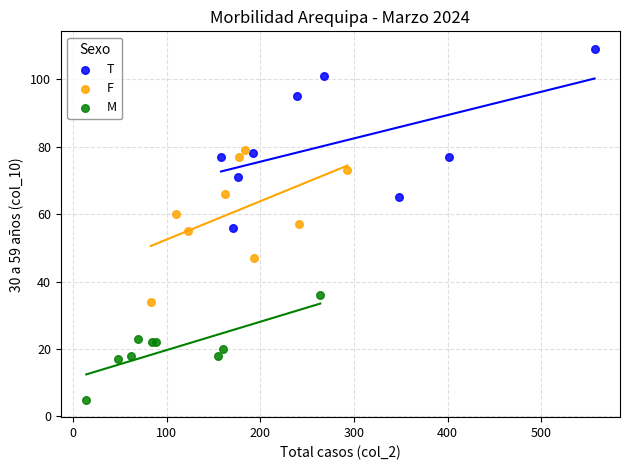

What are all the series names shown in the legend?

T, F, M